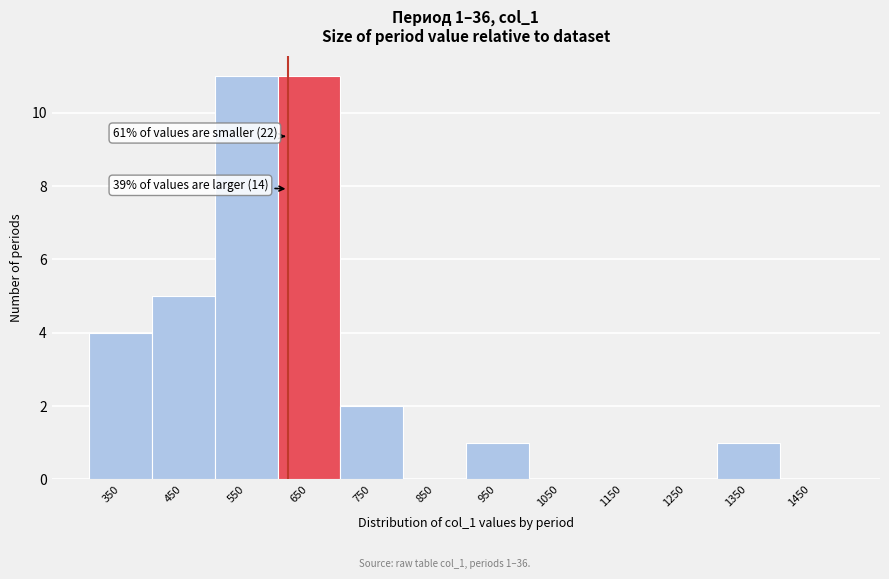

Reading left to right, list all the values displayed in this chart.

350=4	450=5	550=11	650=11	750=2	850=0	950=1	1050=0	1150=0	1250=0	1350=1	1450=0